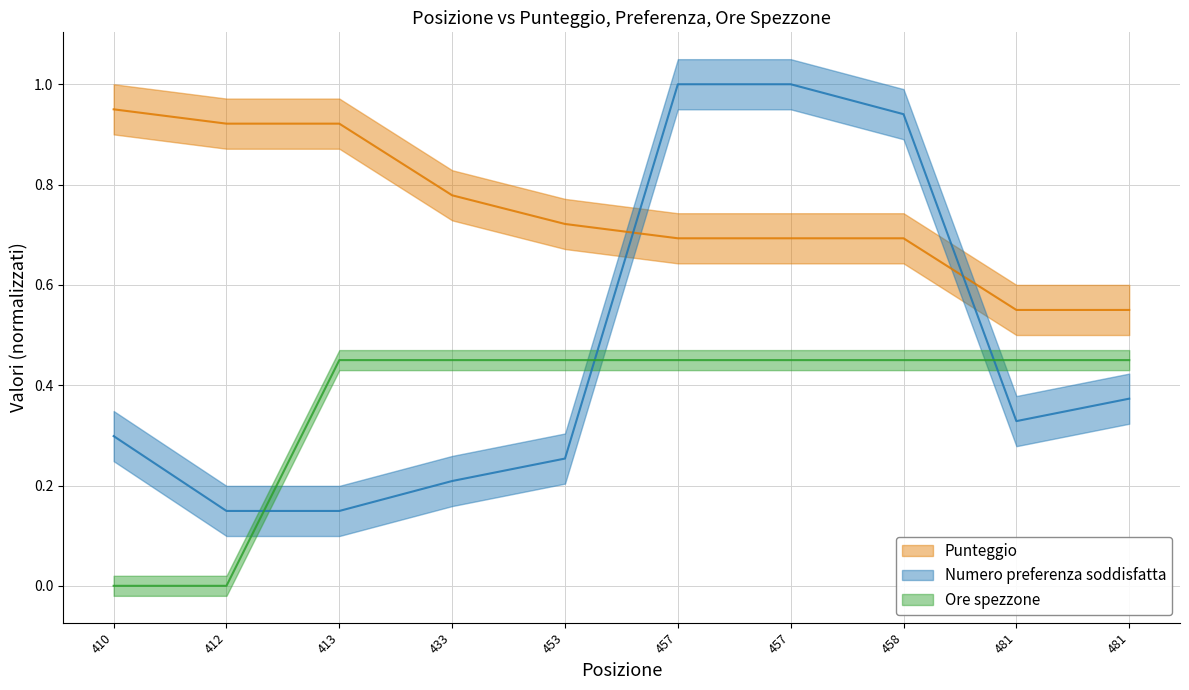

List the series in order of their overall mean, highest first.

Punteggio, Numero preferenza soddisfatta, Ore spezzone